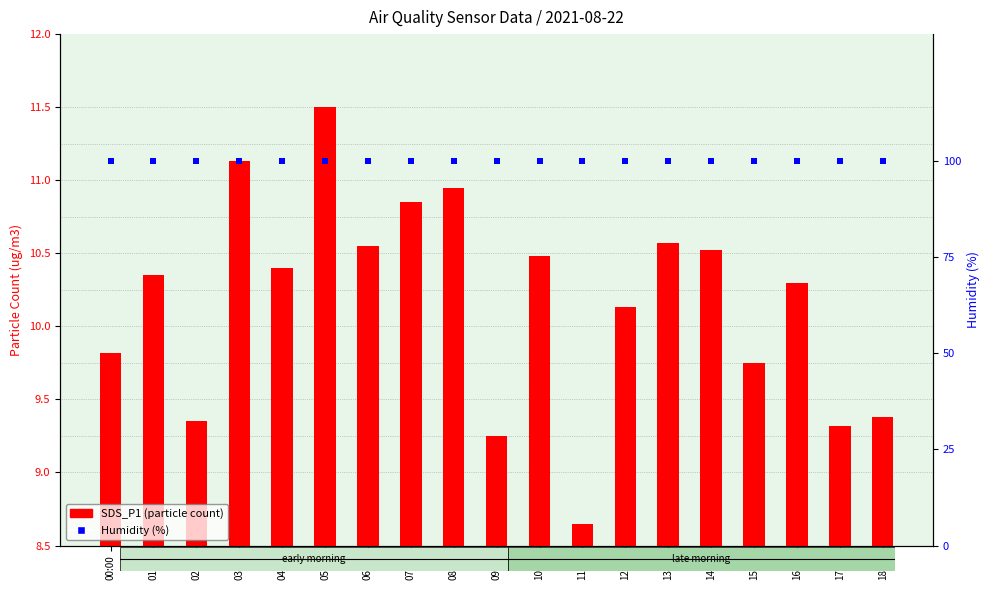

Rank the series by their maximum value, from lowest to highest.

SDS_P1 (particle count), Humidity (%)